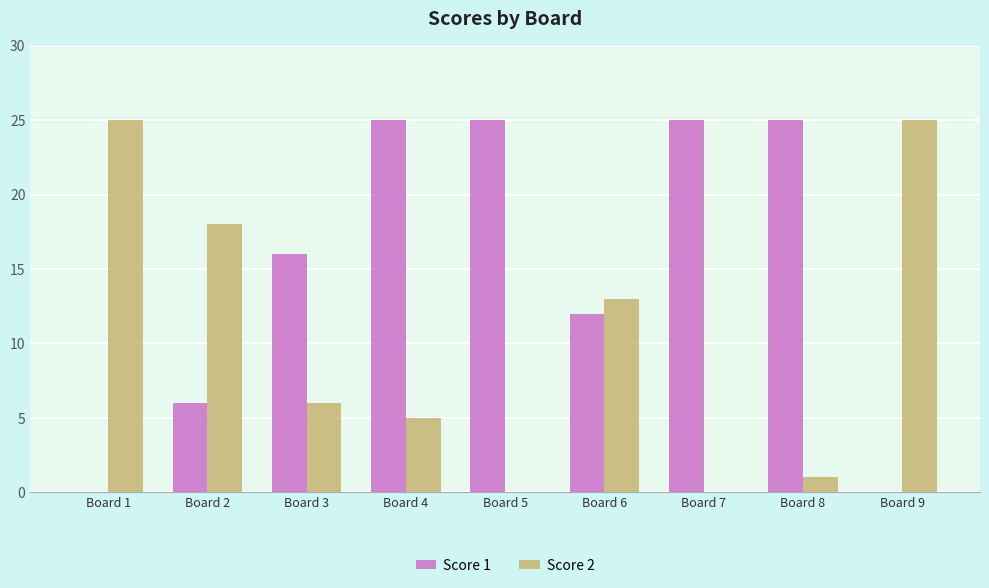

Reading left to right, extract all data points from this chart.

Score 1: 0	6	16	25	25	12	25	25	0
Score 2: 25	18	6	5	0	13	0	1	25